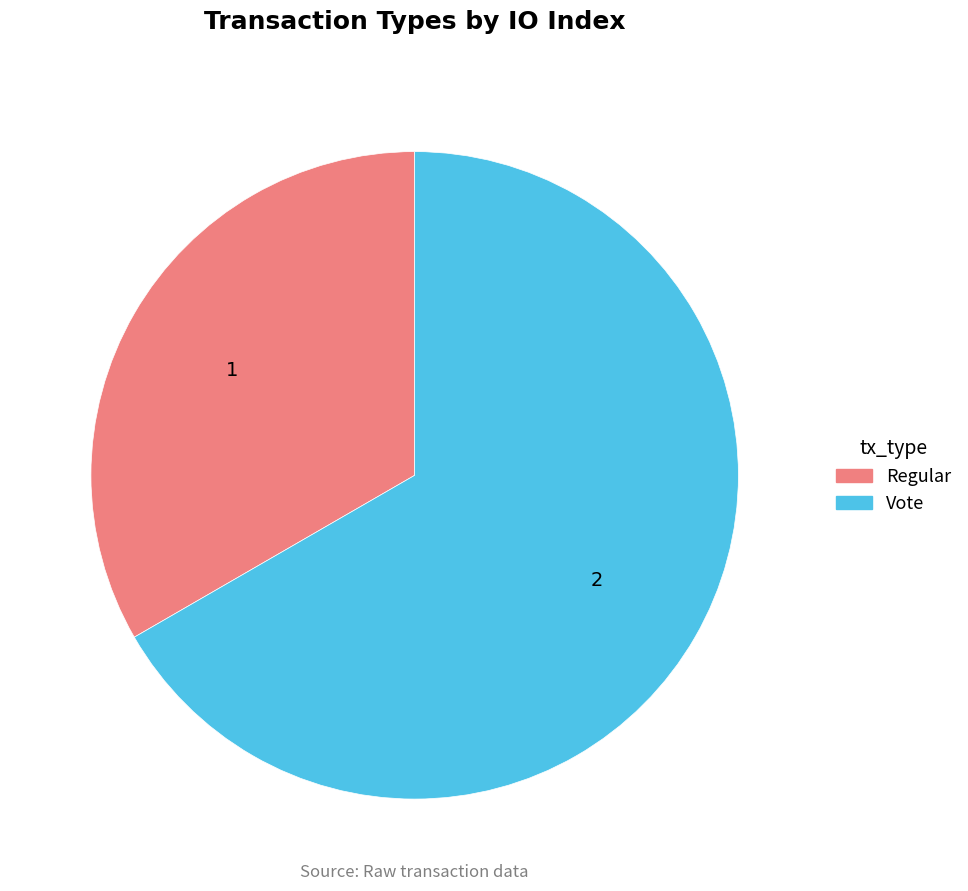

How many slices are in this pie chart?

2